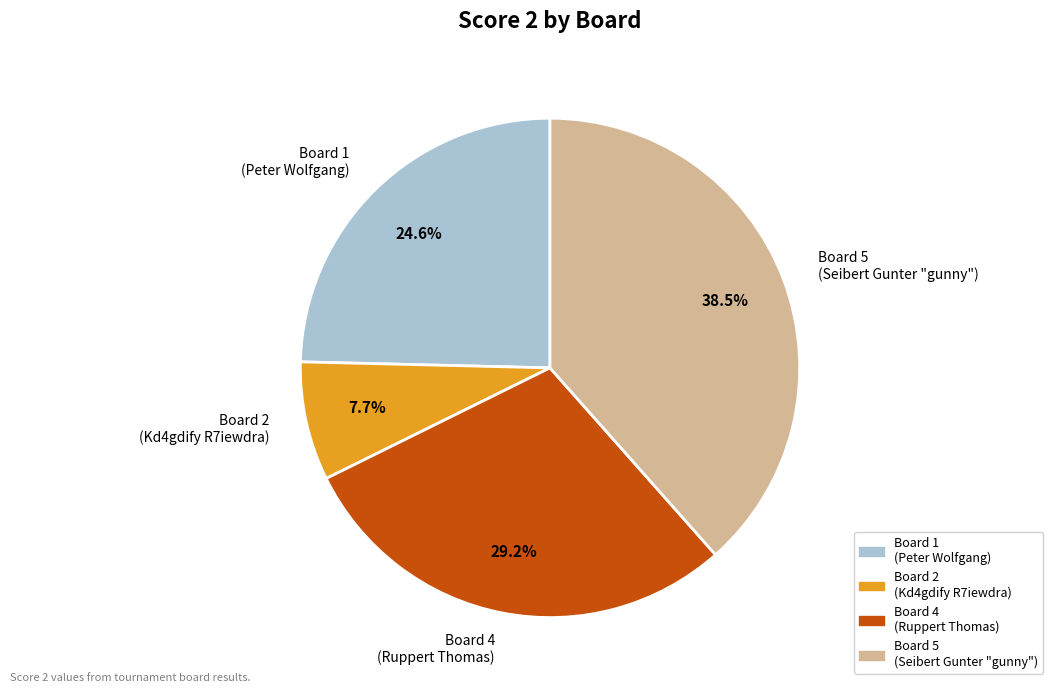

Which has a higher value, Board 4 (Ruppert Thomas) or Board 5 (Seibert Gunter "gunny")?

Board 5 (Seibert Gunter "gunny")